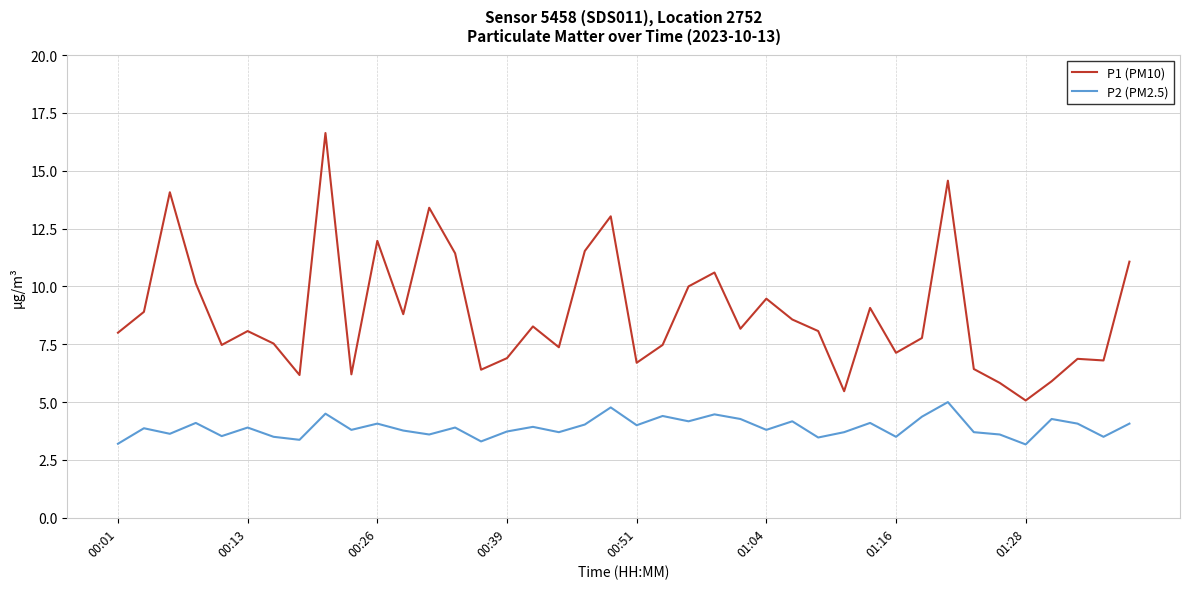

What is the minimum value shown in the chart?

3.2